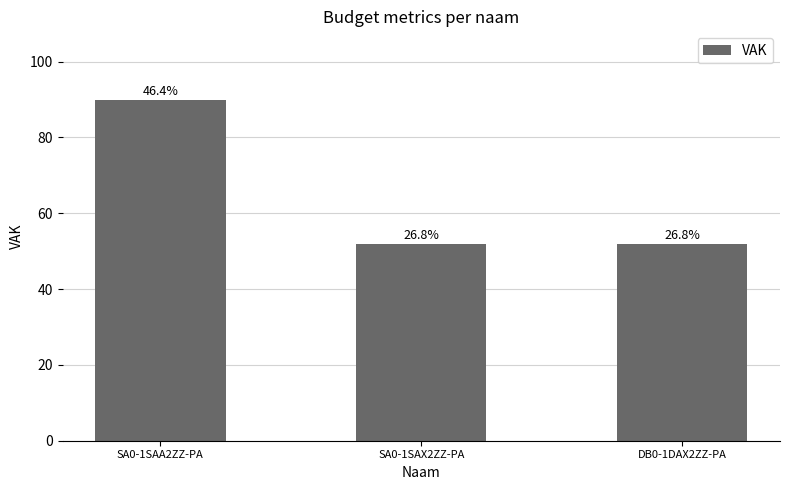

Which has a higher value, SA0-1SAX2ZZ-PA or SA0-1SAA2ZZ-PA?

SA0-1SAA2ZZ-PA